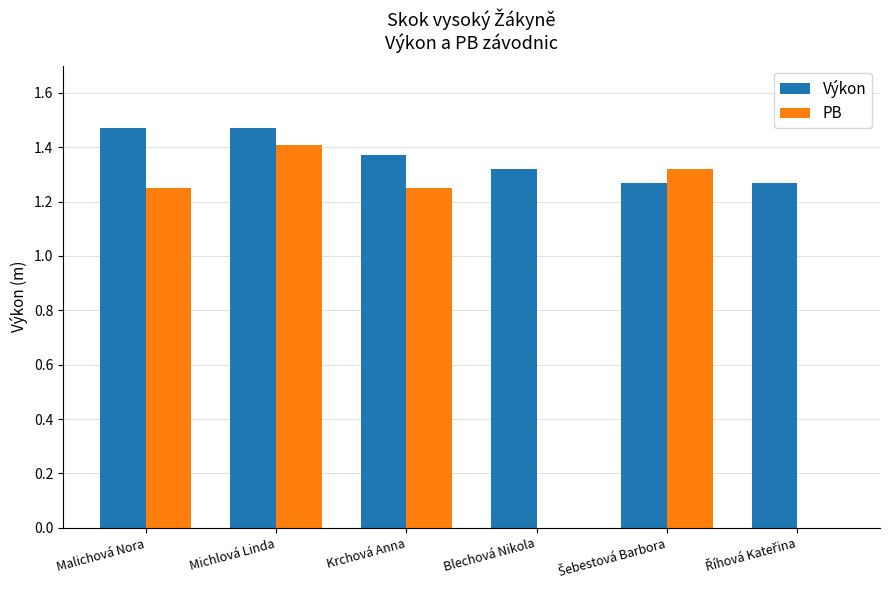

Count the number of categories in the chart.

6